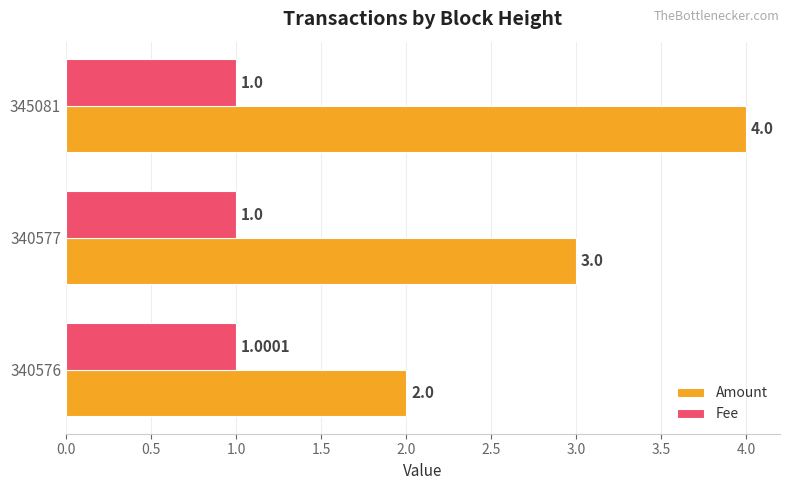

What is the sum of all Amount values?

9.0